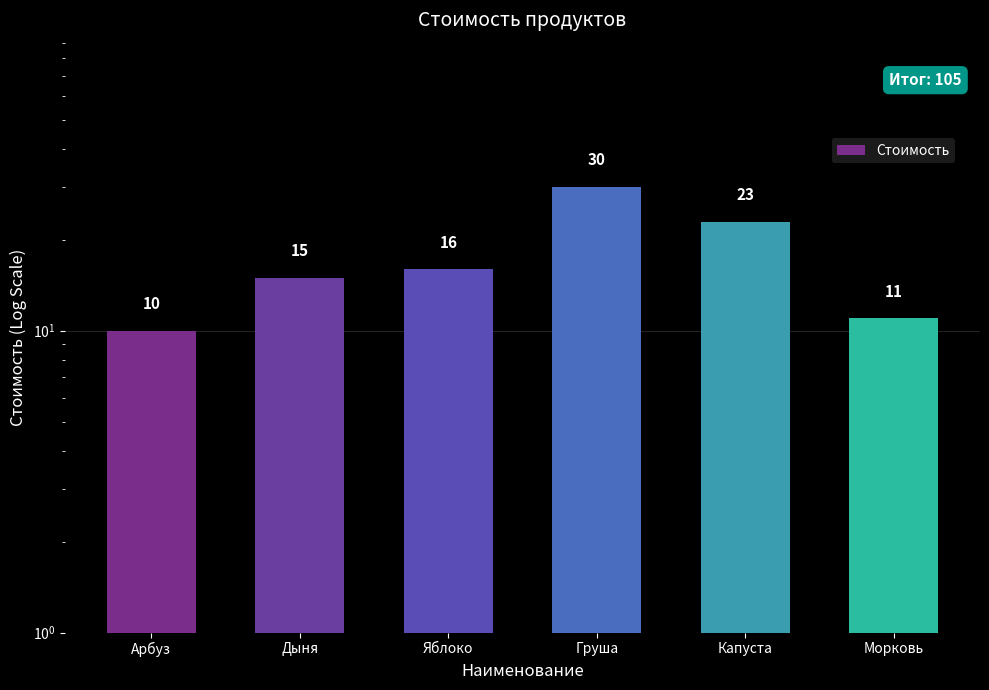

The chart shows a value of 23 at Капуста. True or false?

True